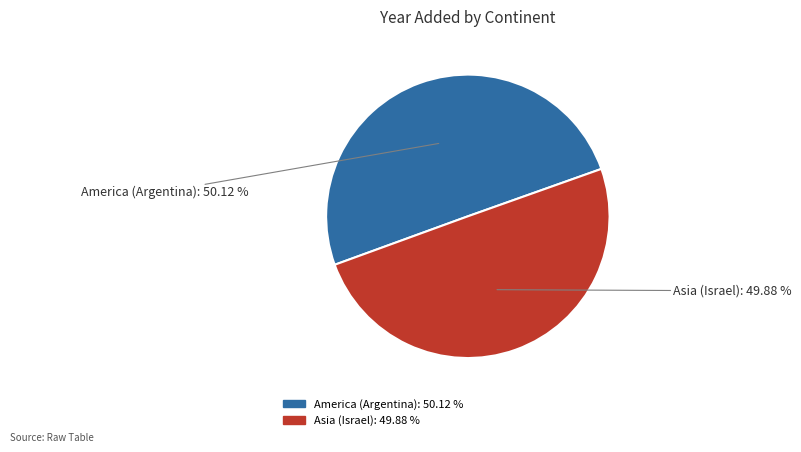

To the nearest percent, what is the average slice percentage?

50%